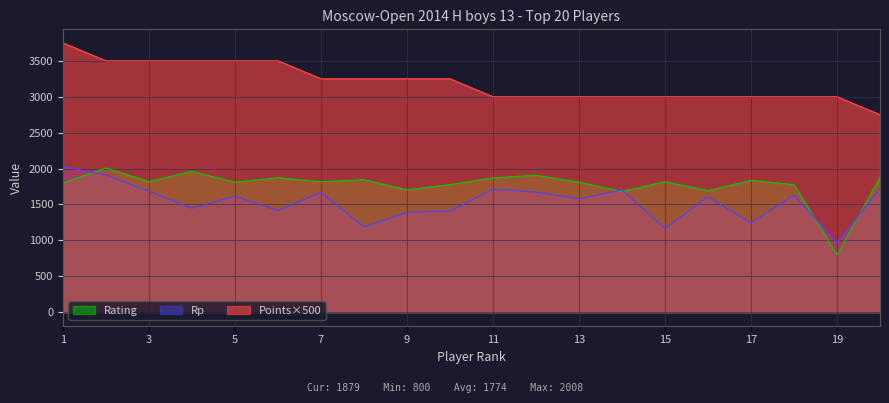

What is the difference between the maximum and minimum values in the Points series?

1000